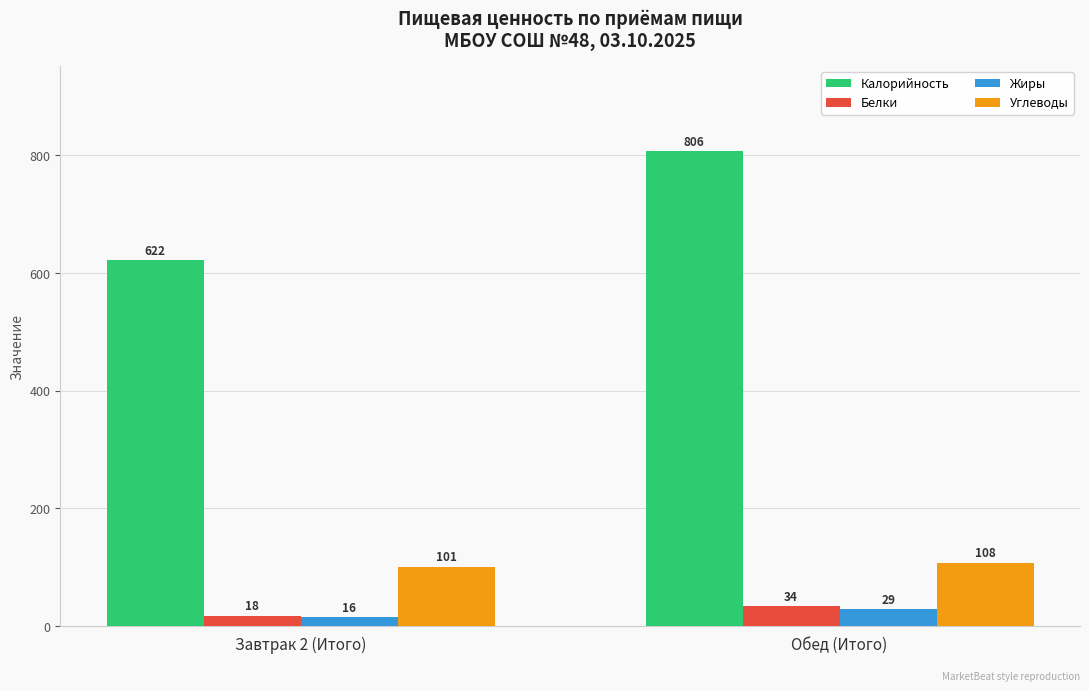

At which label is Жиры closest to 22?

Завтрак 2 (Итого)